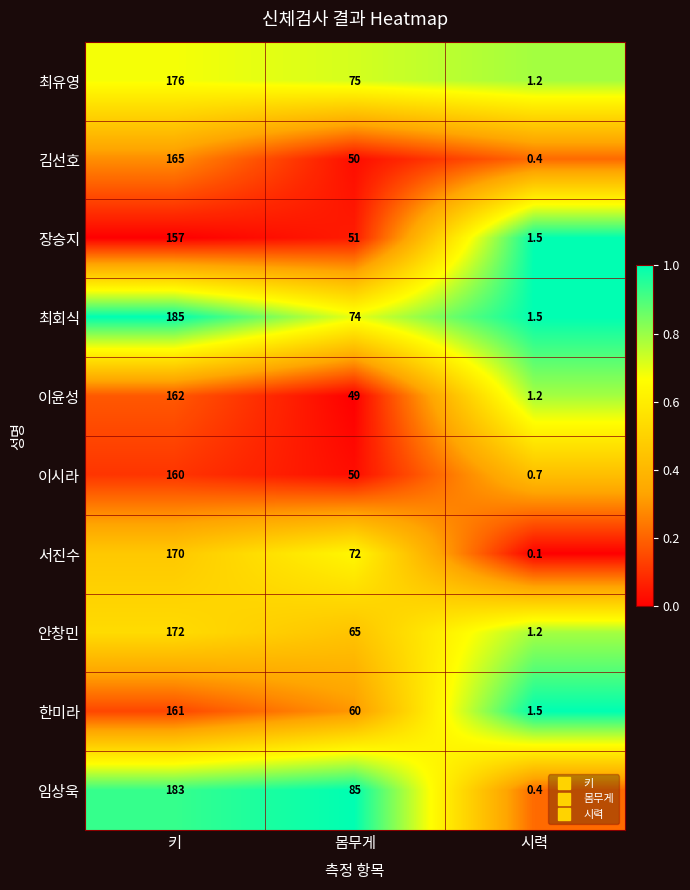

At how many categories does at least one series exceed 0?

3